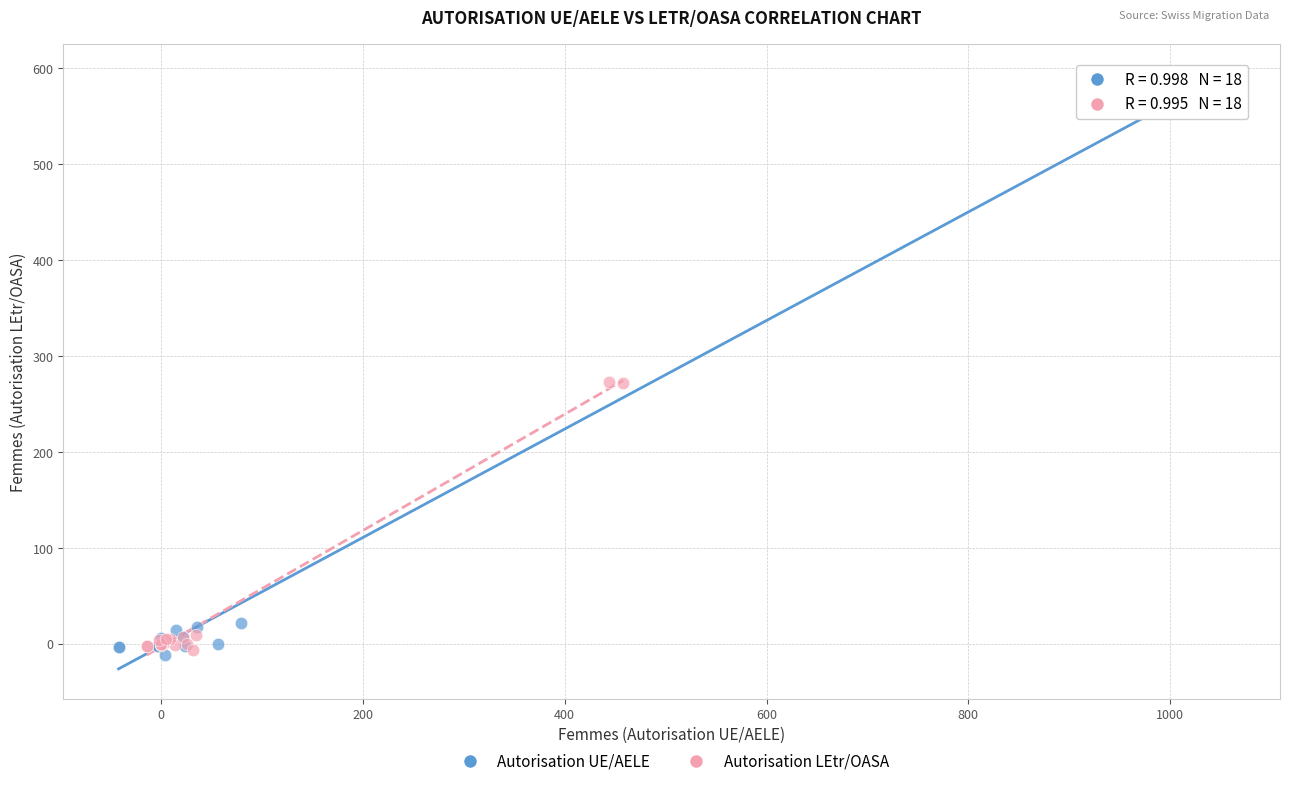

Which series reaches the maximum Y coordinate?

Autorisation UE/AELE